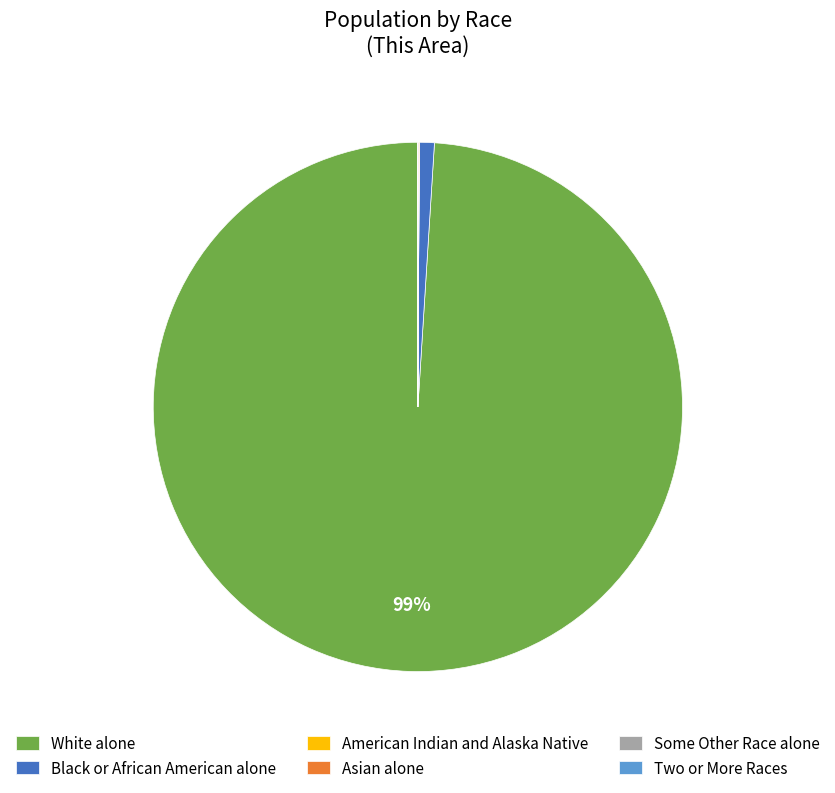

Combined, do White alone and Black or African American alone account for over 50%?

Yes